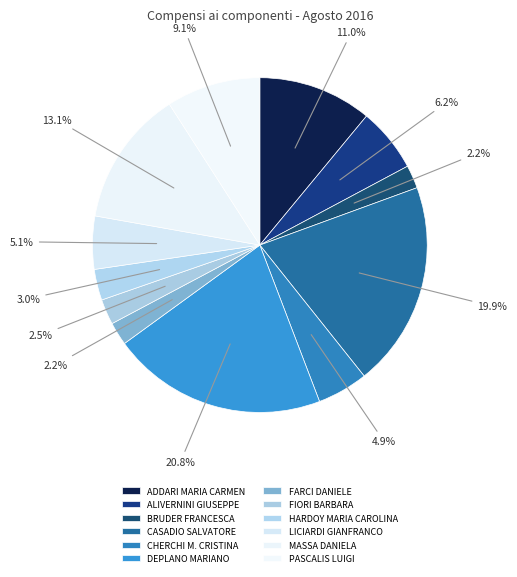

What is the largest slice in the pie chart?

DEPLANO MARIANO